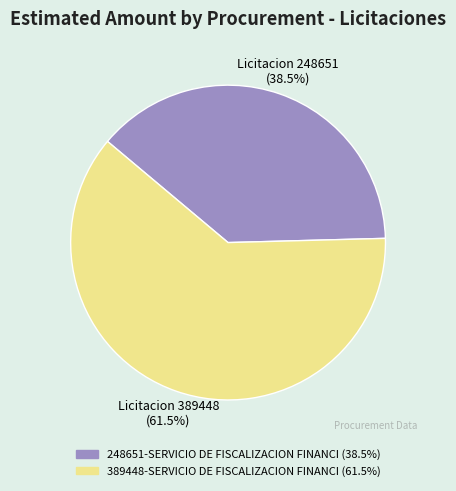

Is there a majority slice in this chart?

Yes